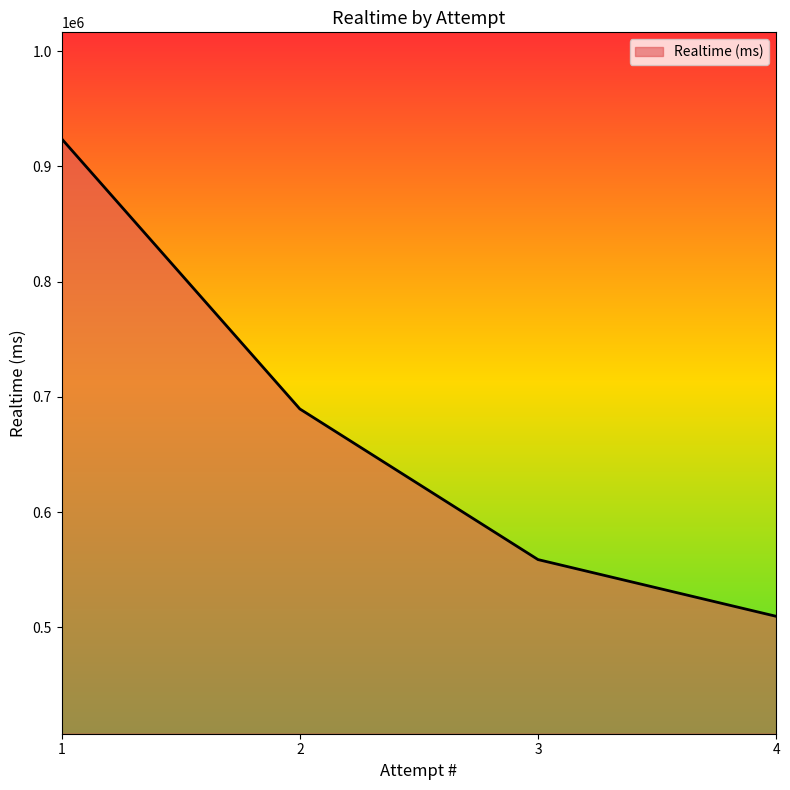

How many values are between 558796 and 924054?

3